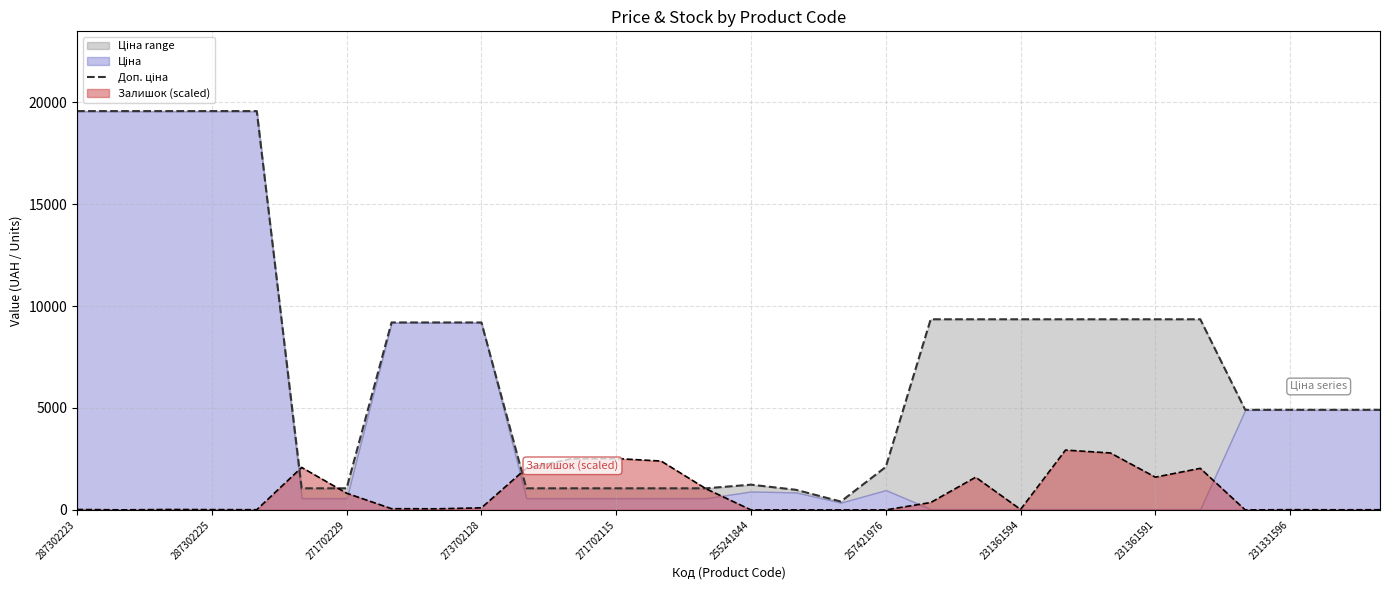

Is it true that Залишок (scaled) equals 12.0 at 231331596?

True